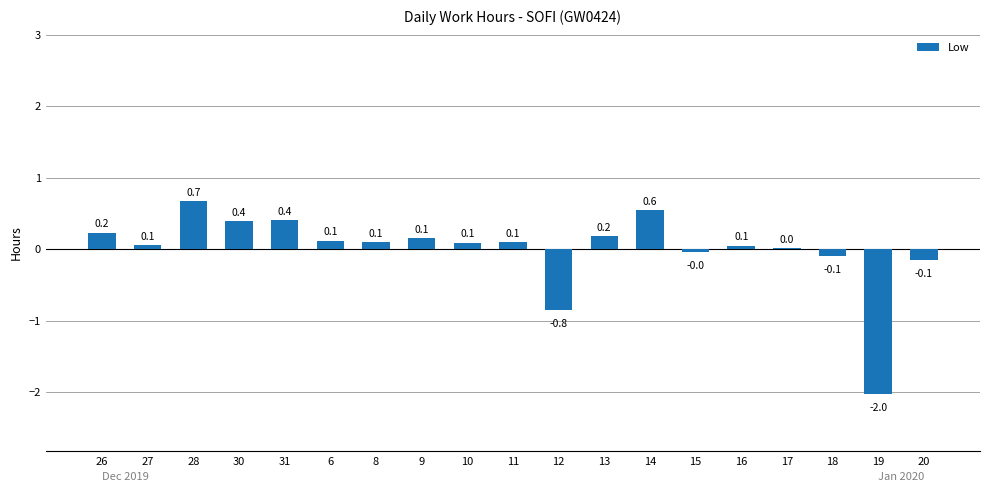

Between 18 and 26, which is larger?

26